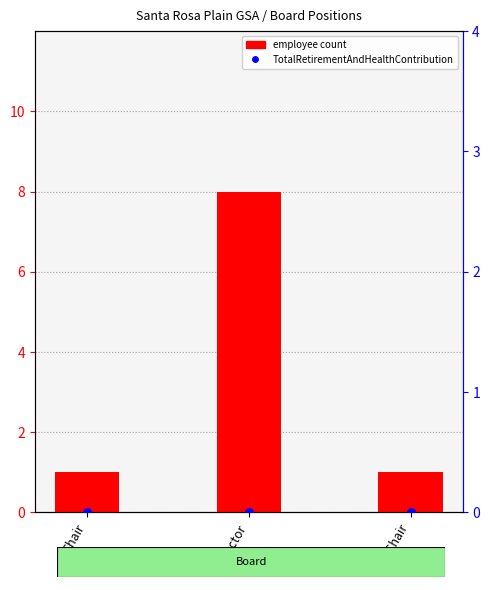

What are all the series names shown in the legend?

employee count, TotalRetirementAndHealth